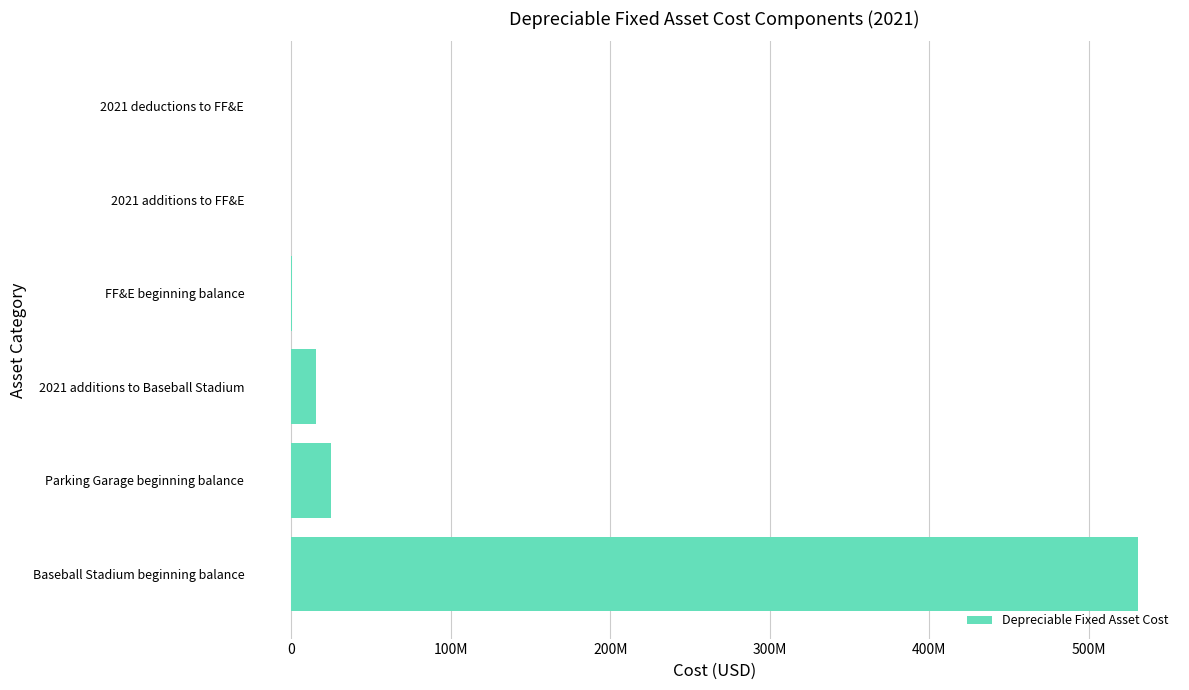

Count the number of data series in this chart.

1